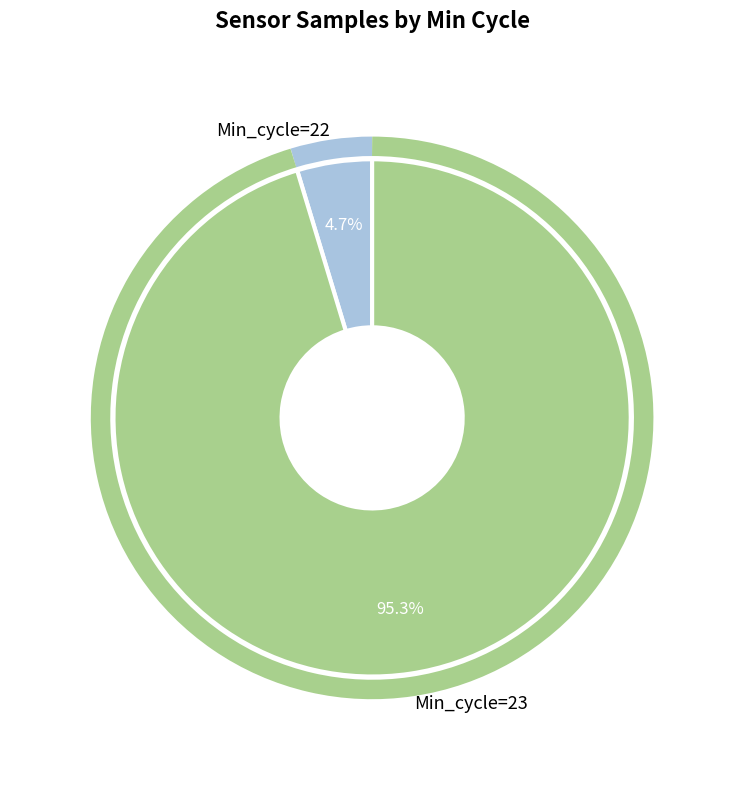

What is the smallest slice in the pie chart?

Min_cycle=22